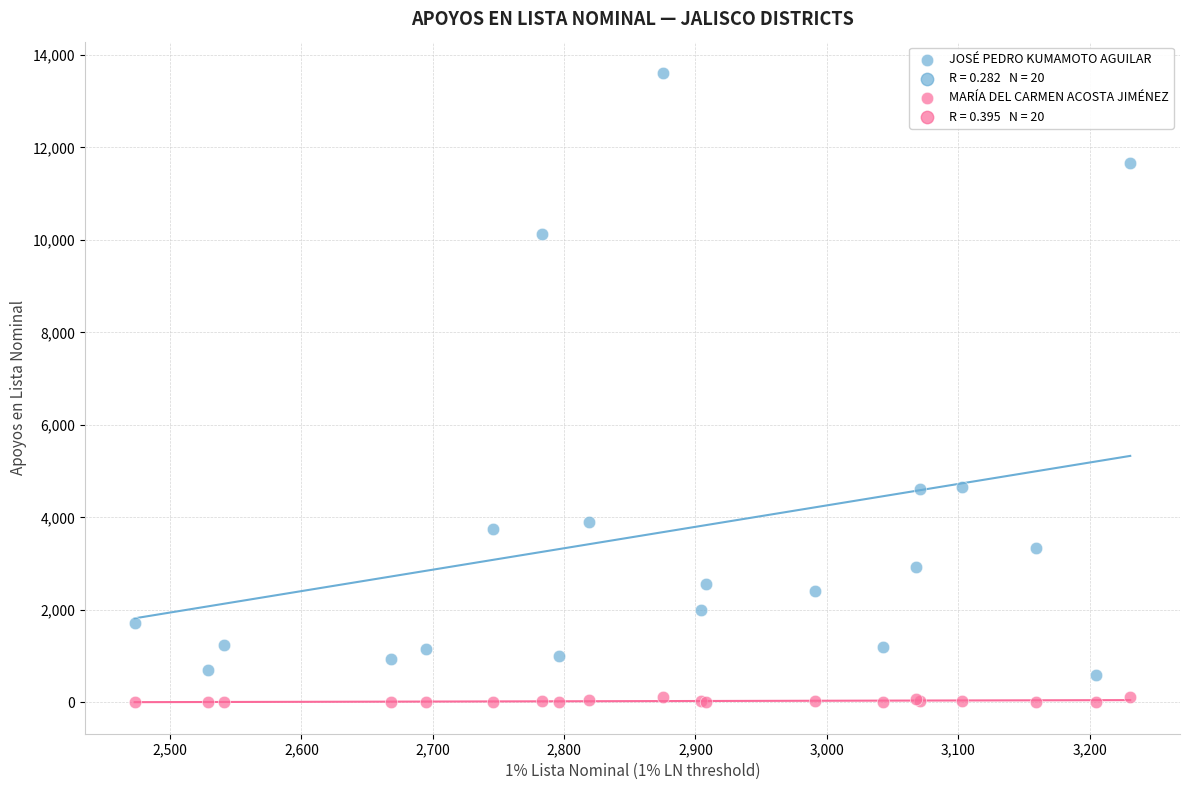

Which series has the largest Y range (max minus min)?

JOSÉ PEDRO KUMAMOTO AGUILAR